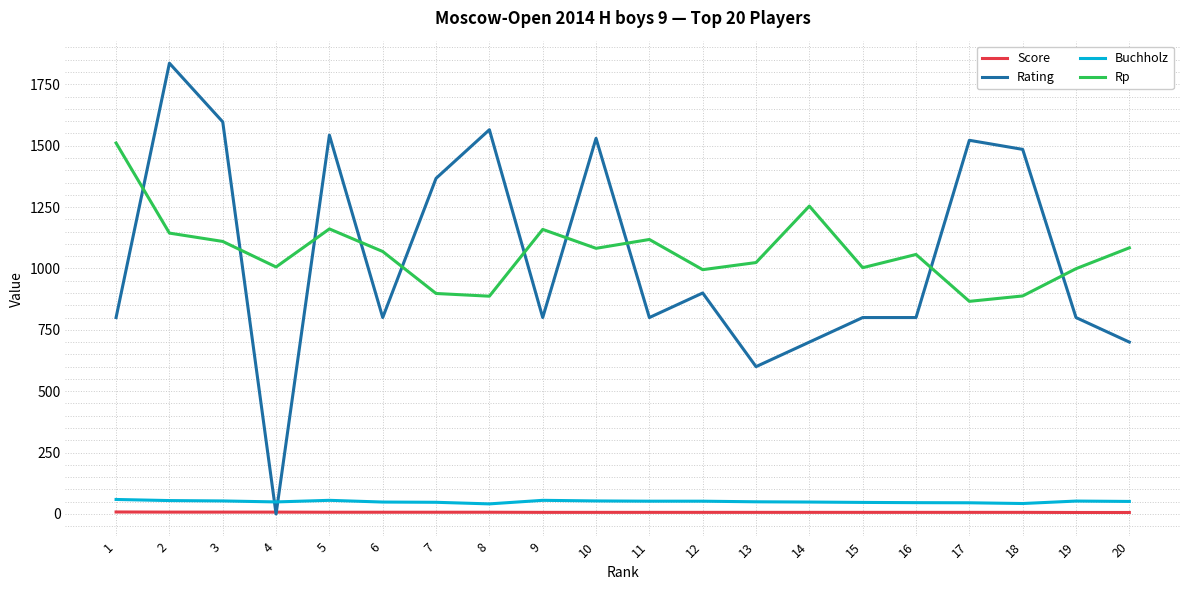

How many lines are shown in the chart?

4